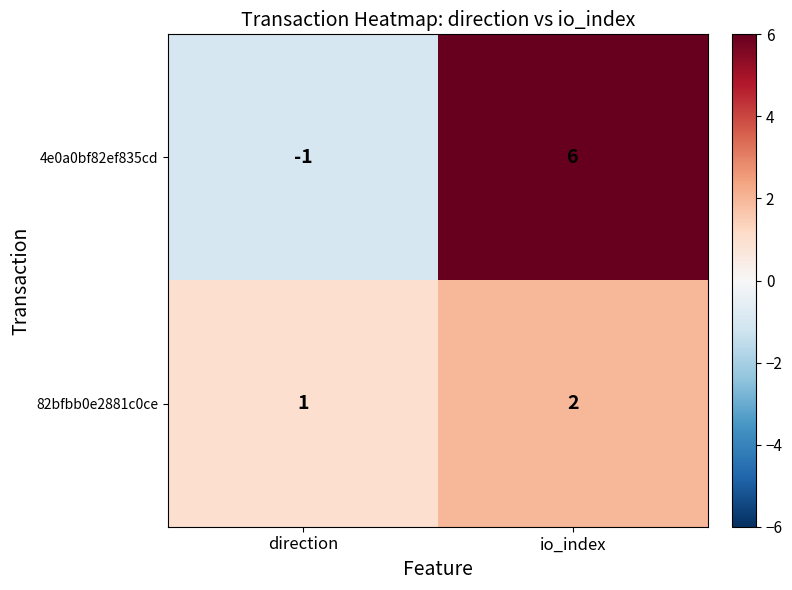

The value of 82bfbb0e2881c0ce at direction is 0. True or false?

False